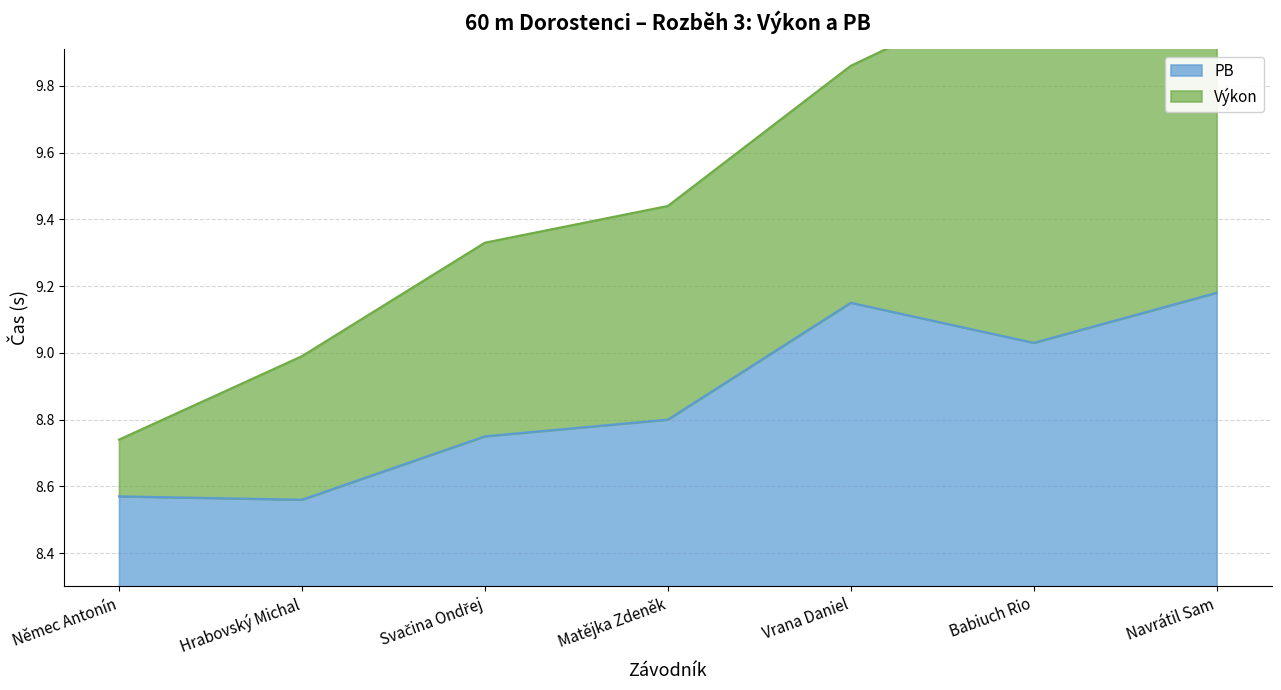

The value at Babiuch Rio is 12.3. True or false?

False